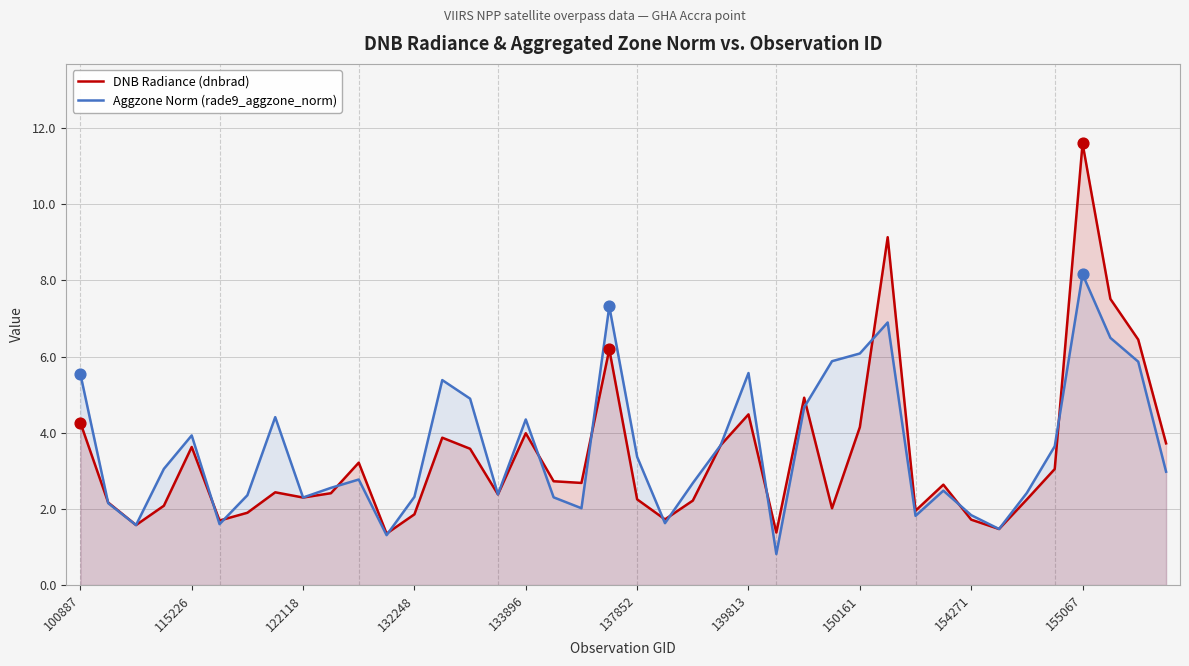

At which category is the sum across all series the highest?

155067